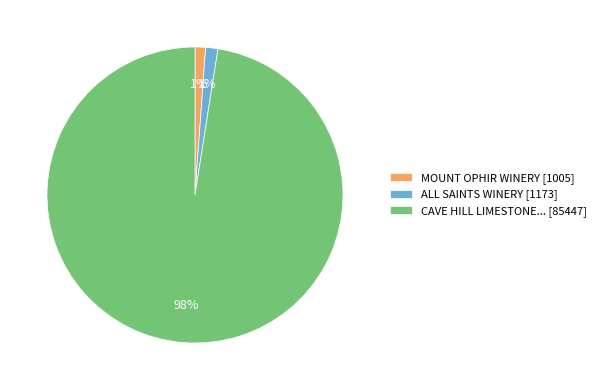

Which slice represents more than half of the pie?

CAVE HILL LIMESTONE... [85447]